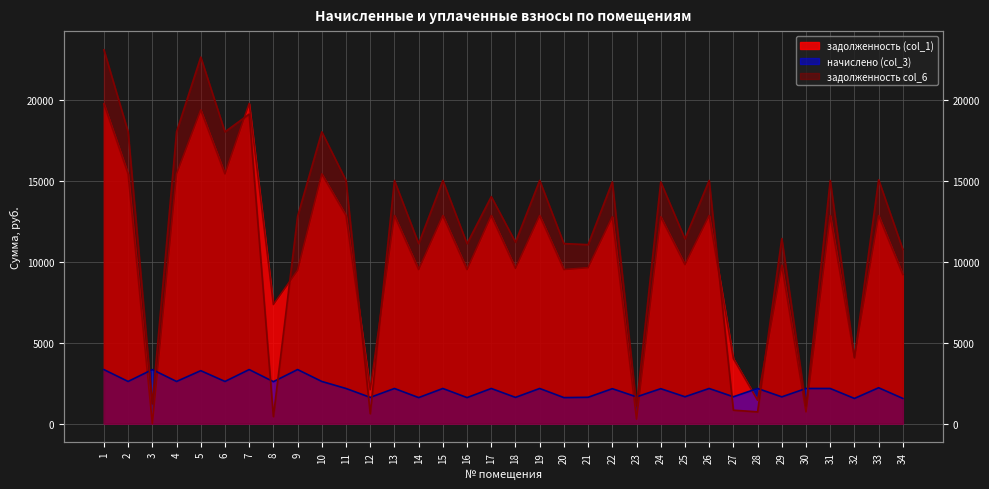

What is the value of the начислено (col_3) point at the 33rd from the left?

2215.7